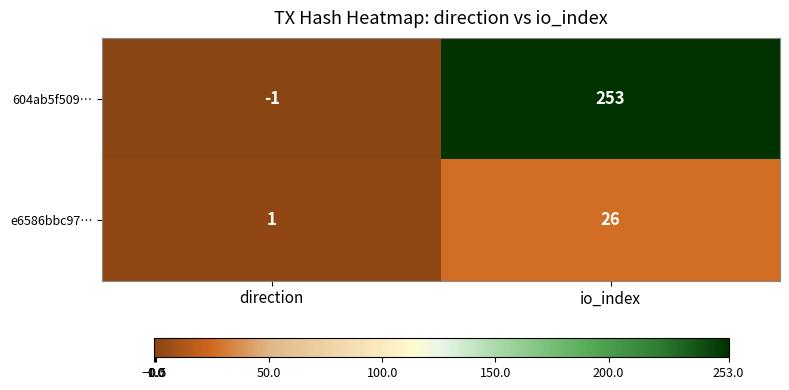

Which category has the highest value across all series?

io_index